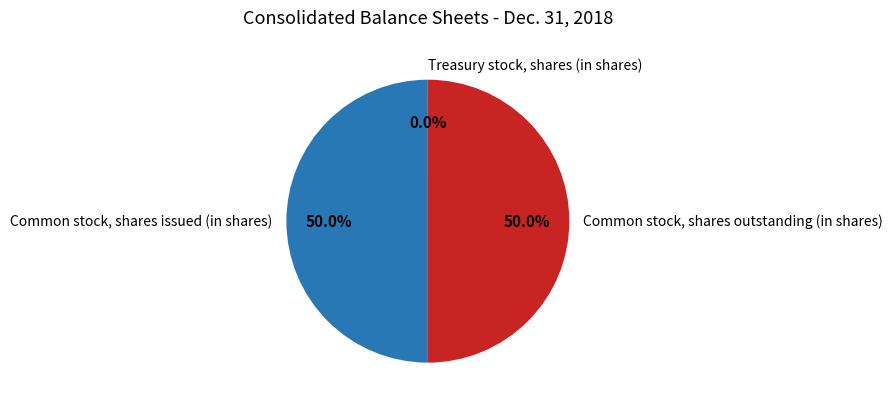

What percentage is the Common stock, shares issued (in shares) slice, to the nearest percent?

50%